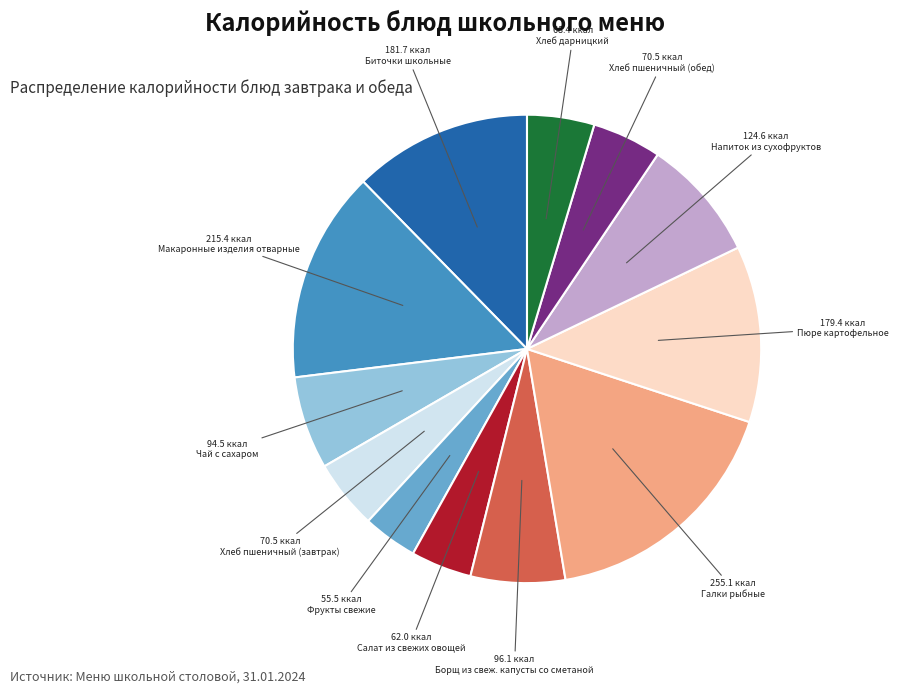

How many segments does this pie chart have?

12